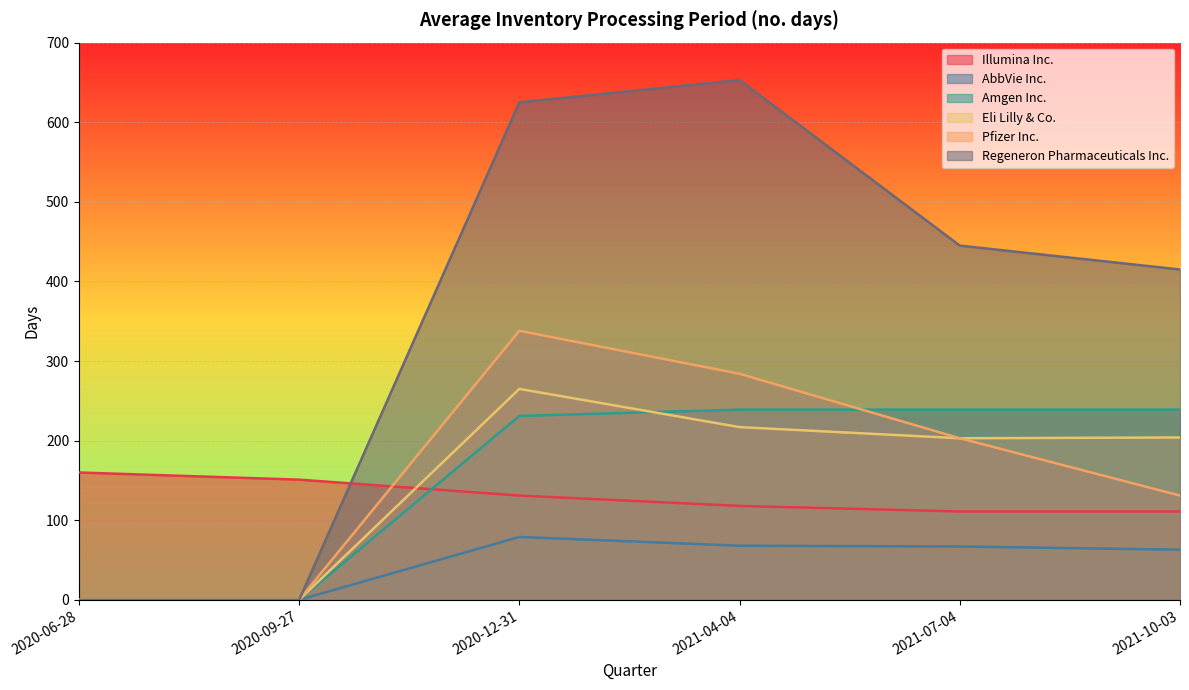

At how many categories does at least one series exceed 565?

2